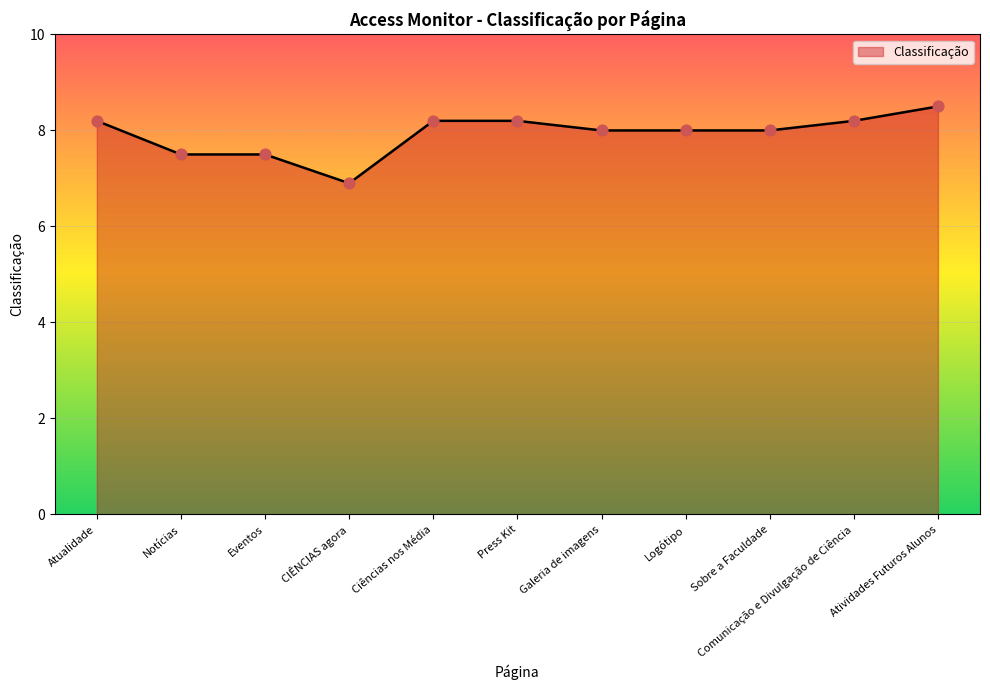

Between Logótipo and Comunicação e Divulgação de Ciência, which is larger?

Comunicação e Divulgação de Ciência